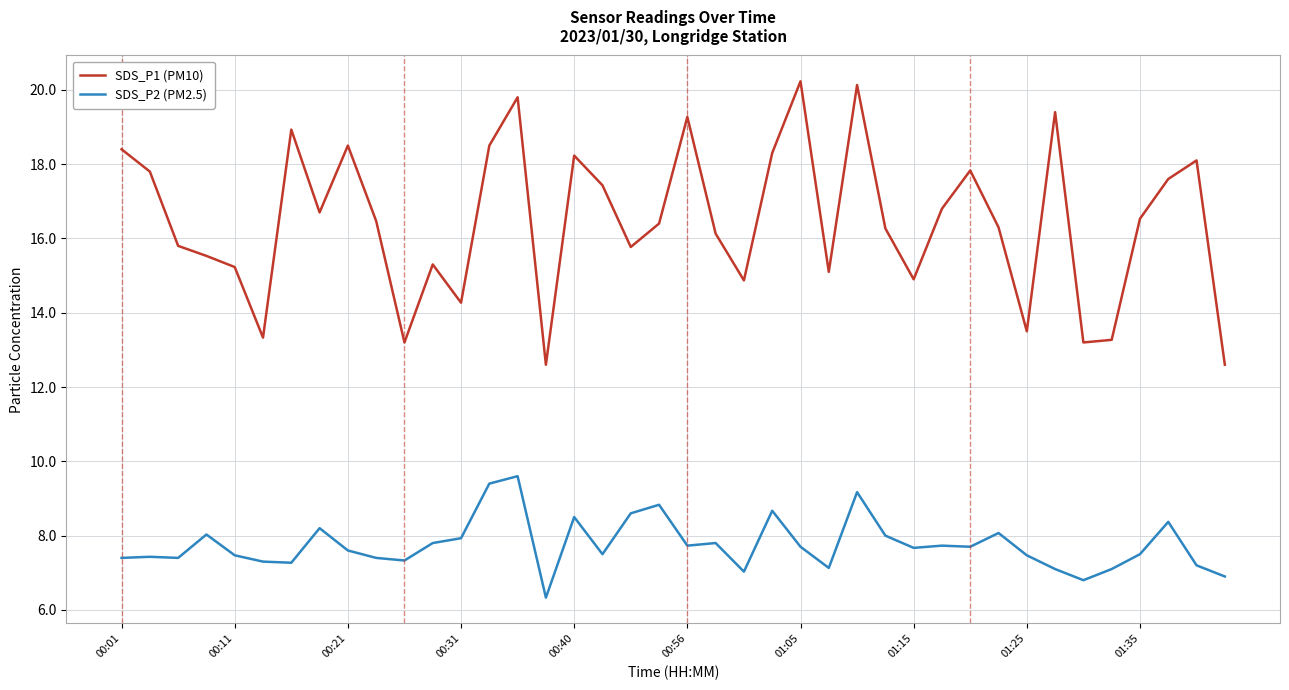

True or false: SDS_P2 (PM2.5) and SDS_P1 (PM10) cross at least once.

False